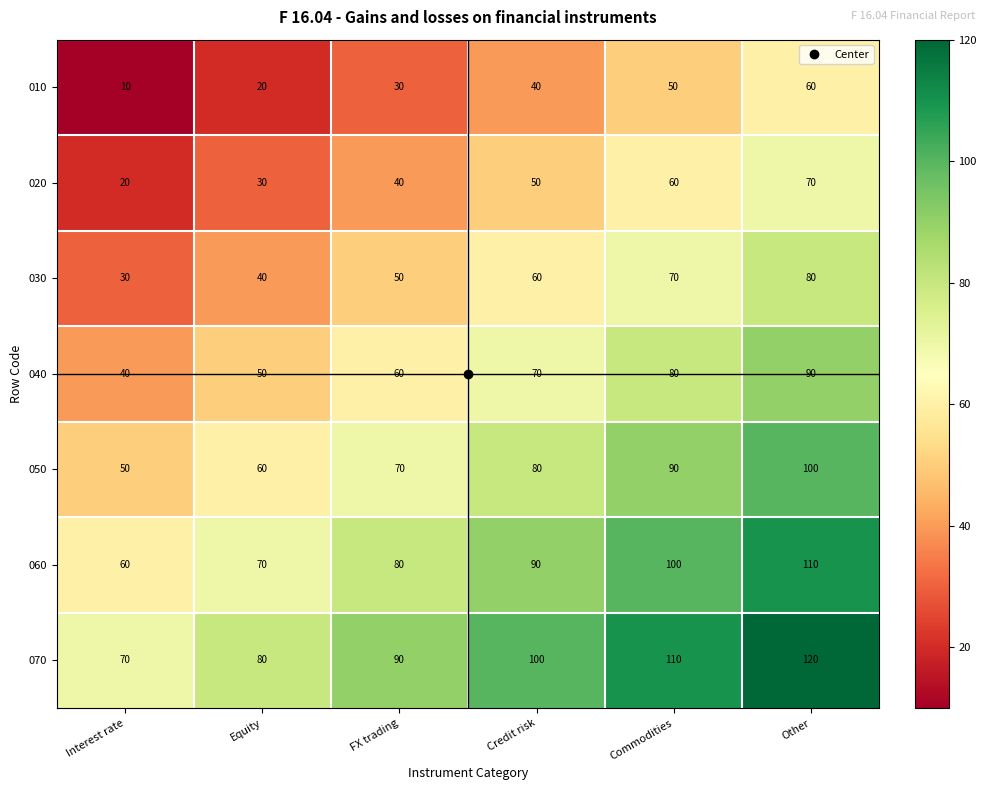

True or false: 020 has a value of 60 at Commodities.

True